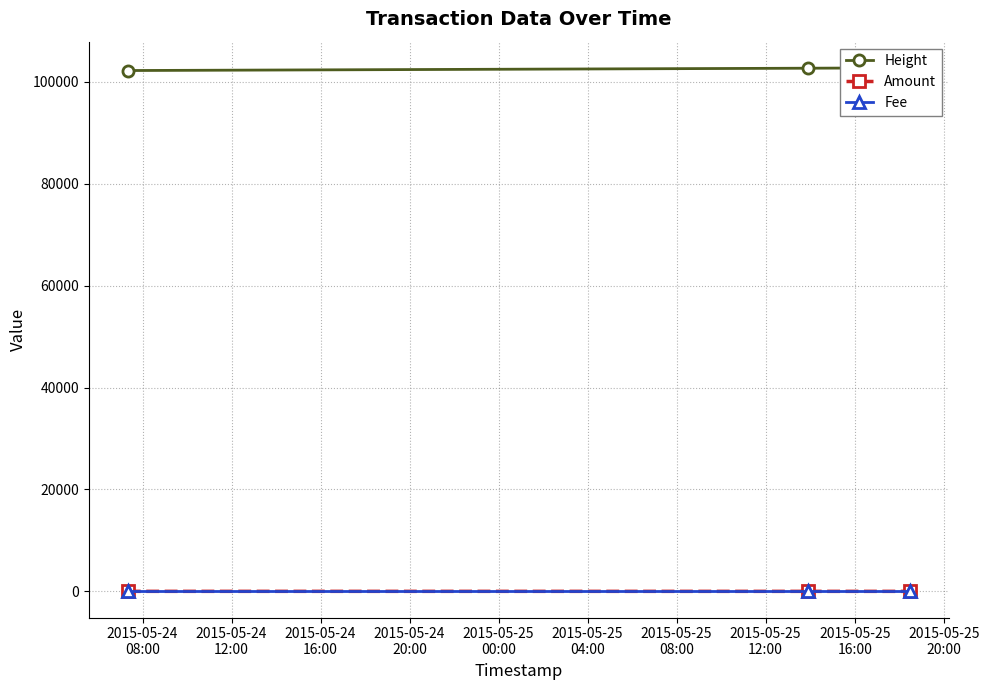

The value of Fee at 2015-05-24
16:00 is 1. True or false?

False